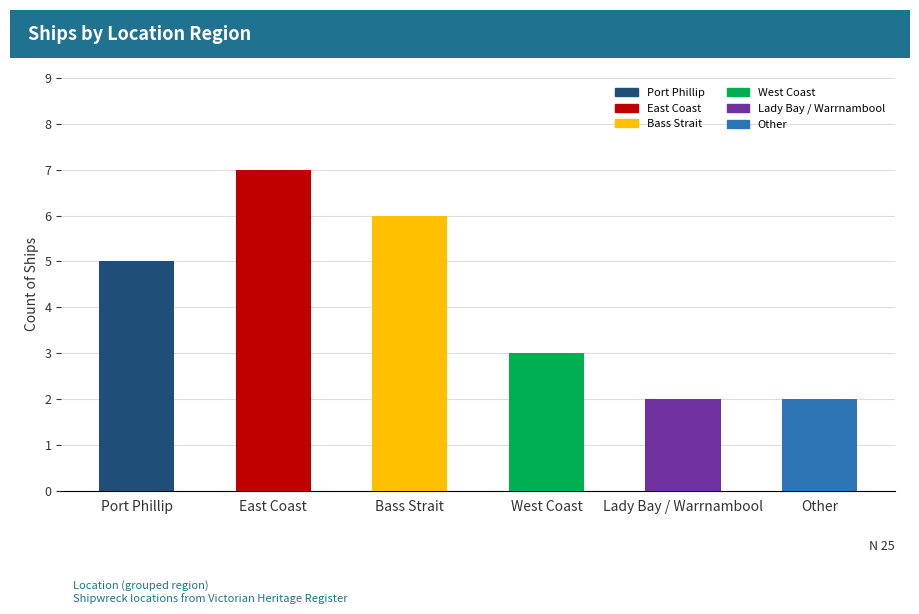

What is the difference between the second highest and minimum values?

4